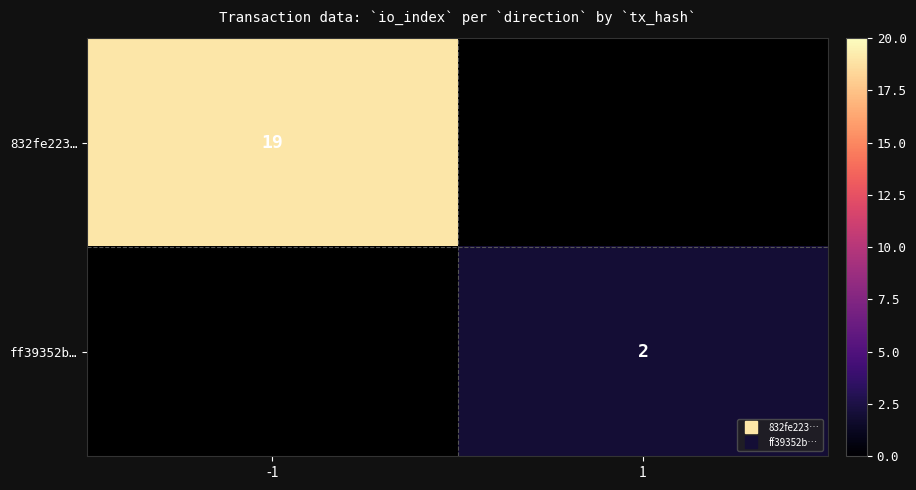

Which series has the widest spread of values?

832fe223…